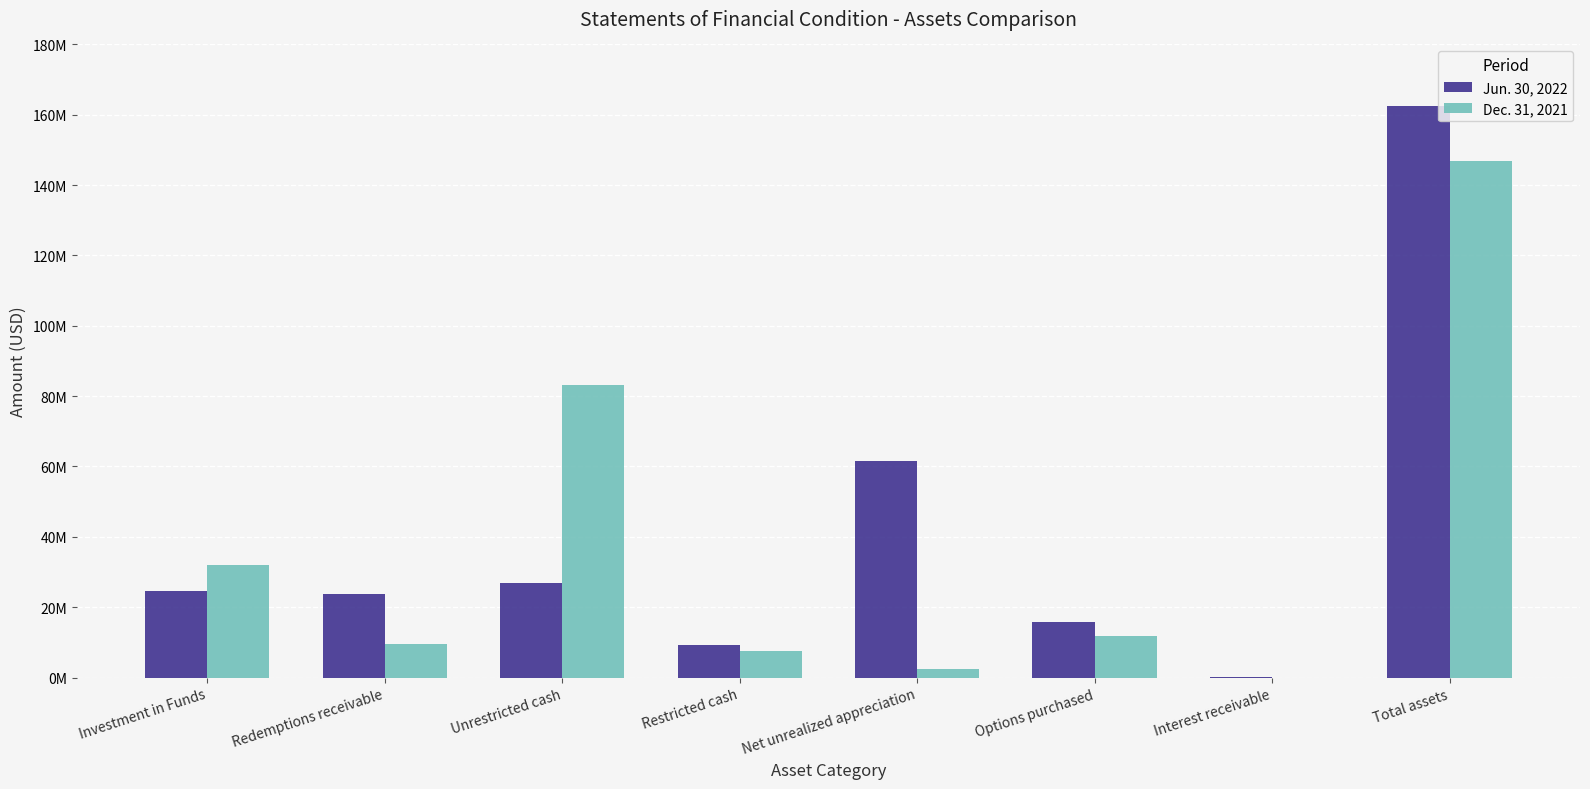

Are the bars grouped side by side (vs. stacked)?

Yes